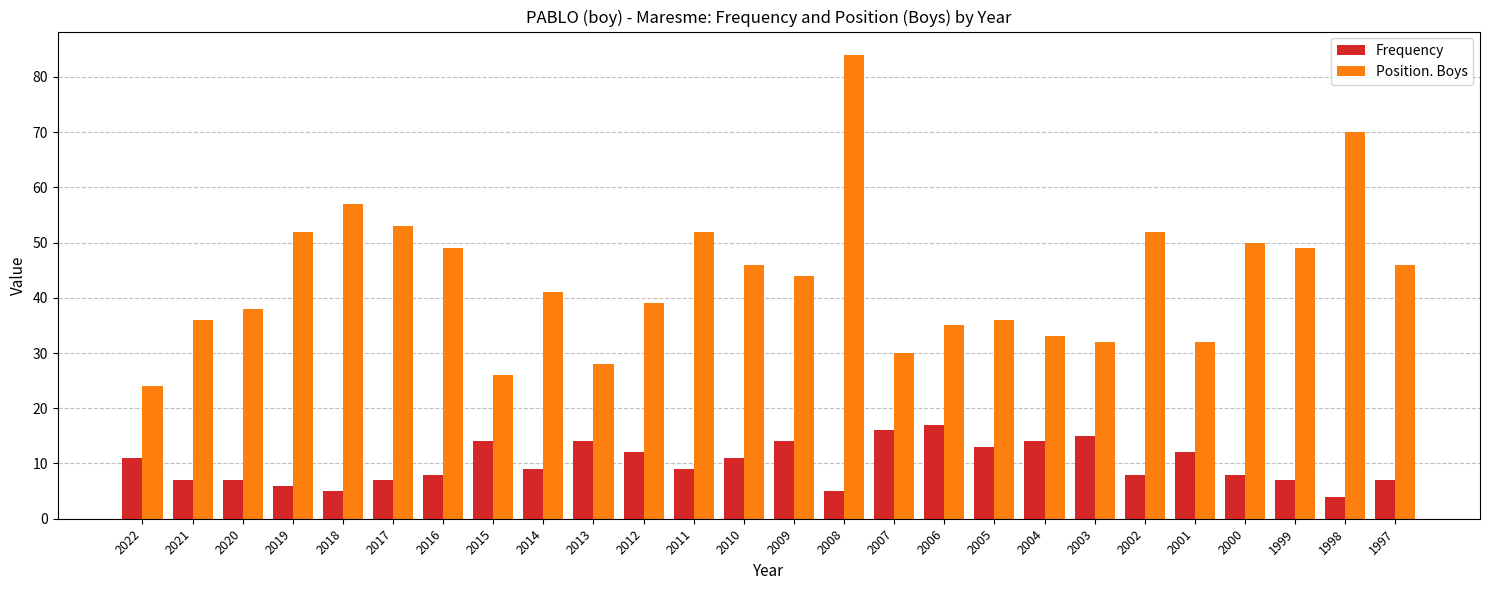

Where does the Frequency series first go above 9?

2022